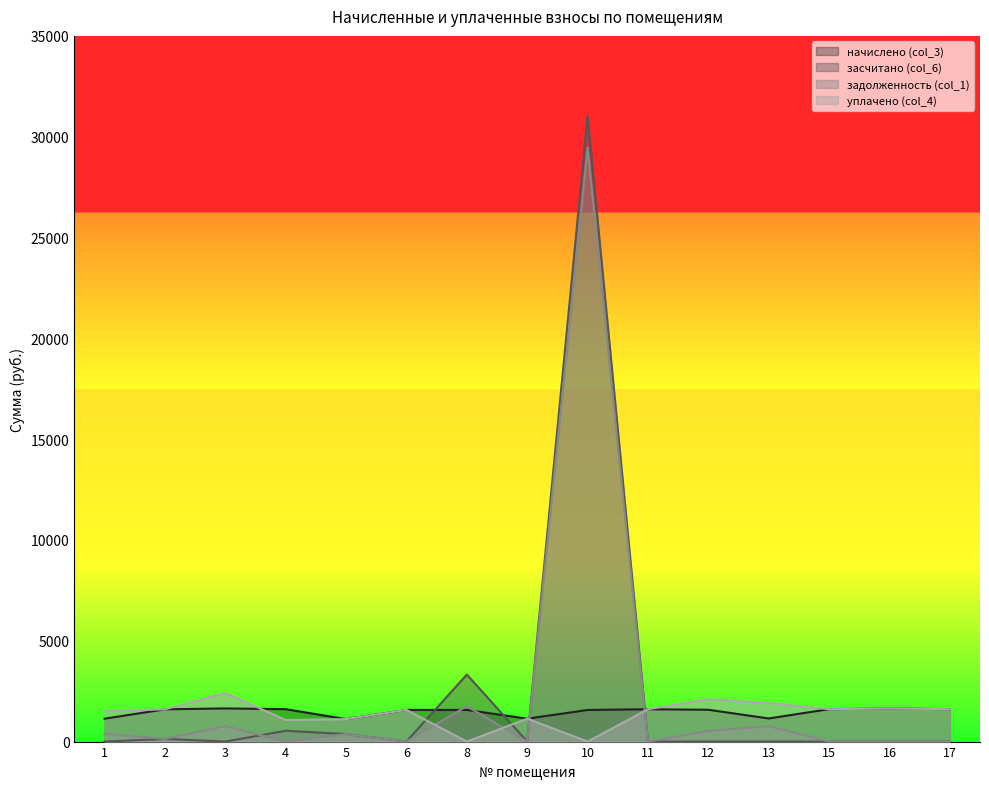

True or false: задолженность (col_1) and начислено (col_3) intersect in this chart.

True